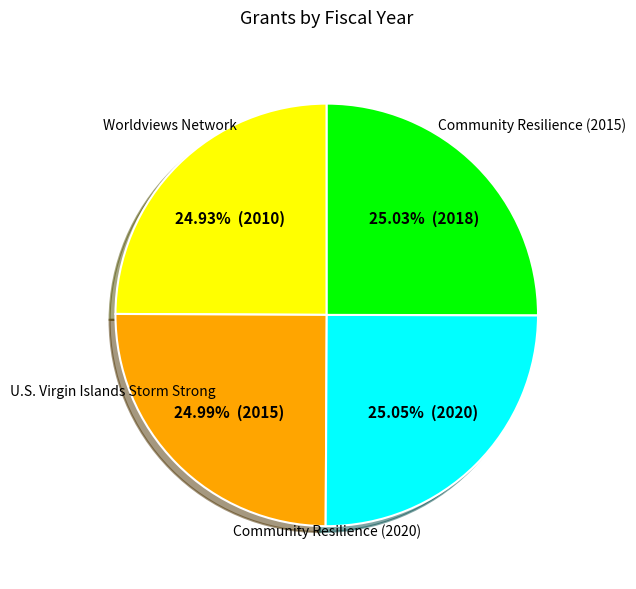

Is there any slice that represents more than half of the pie?

No